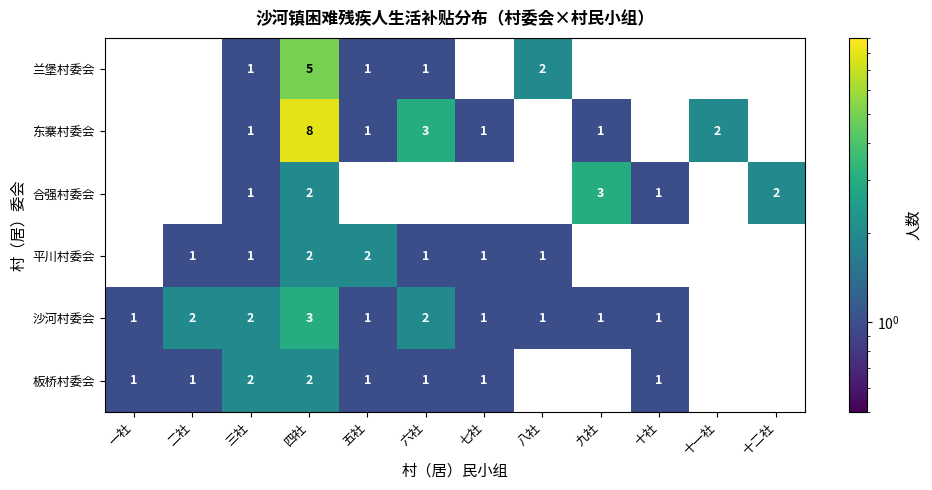

What is the difference between the maximum and minimum values in the 兰堡村委会 series?

5